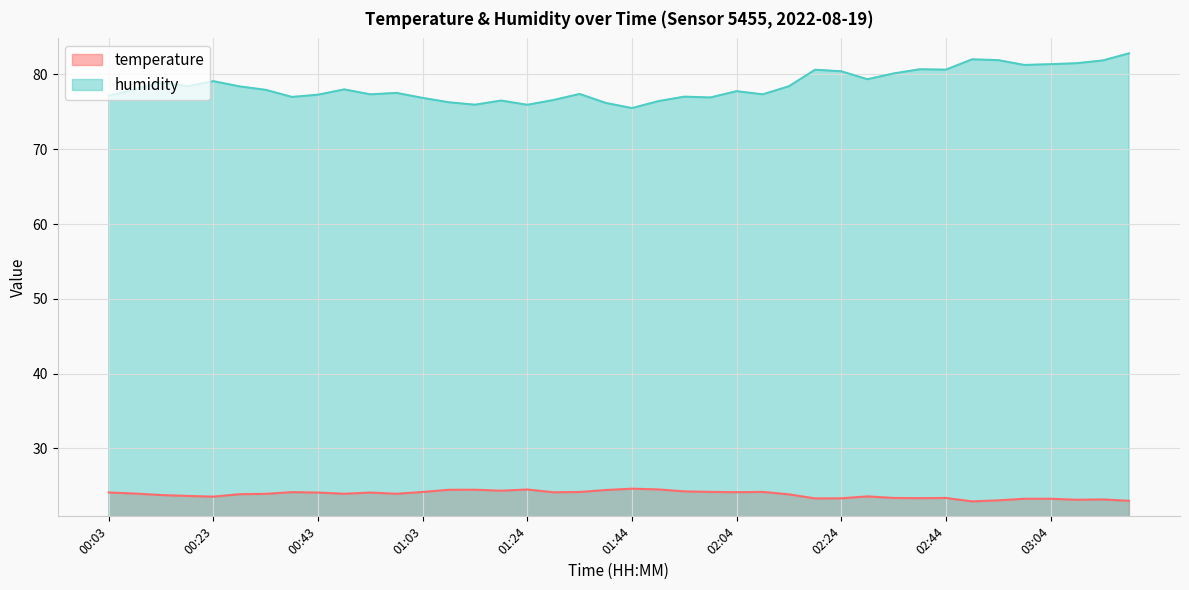

At which category does humidity reach its first local valley?

00:18